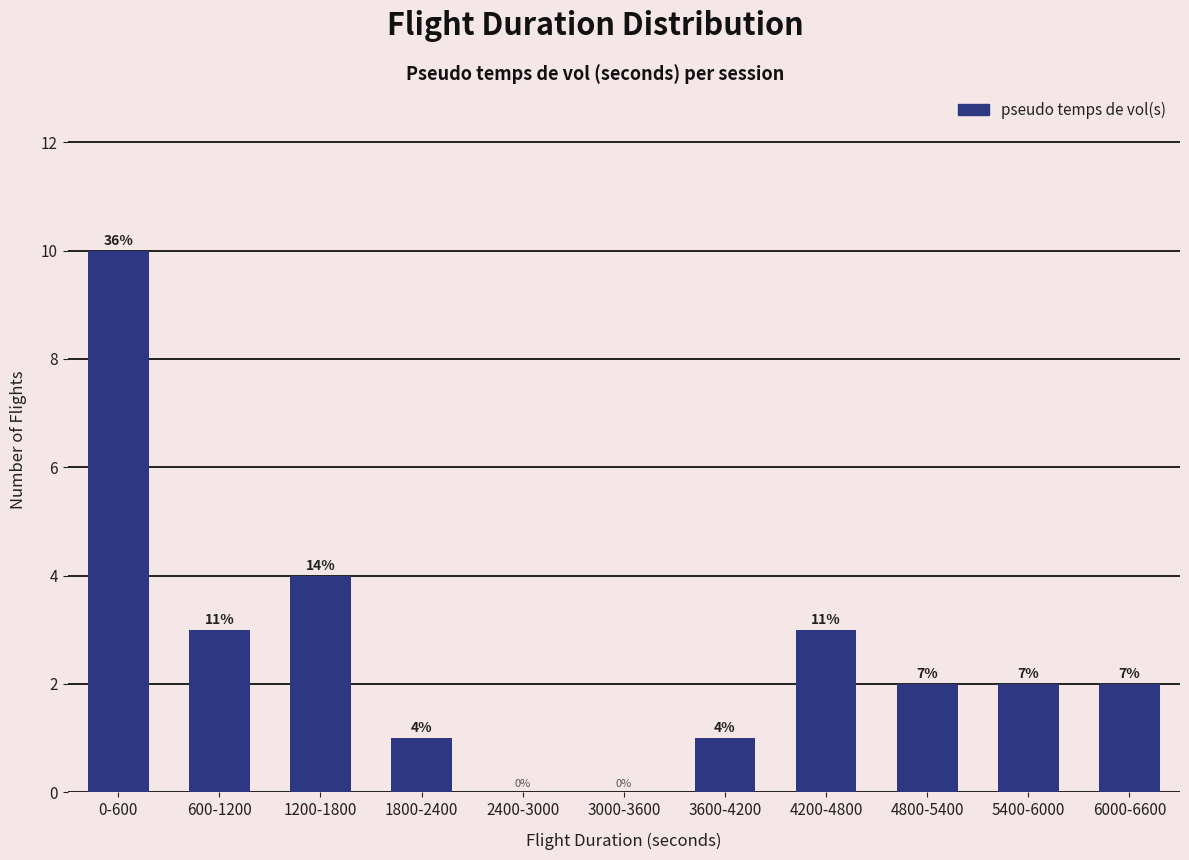

Are the bars horizontal?

No